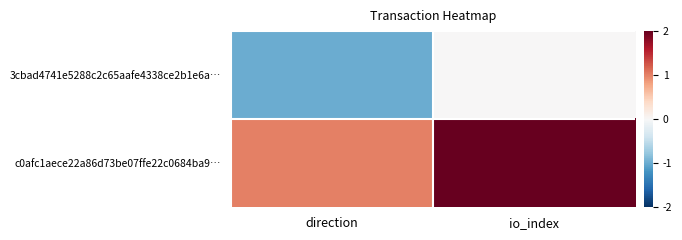

What is the maximum value shown in the chart?

2